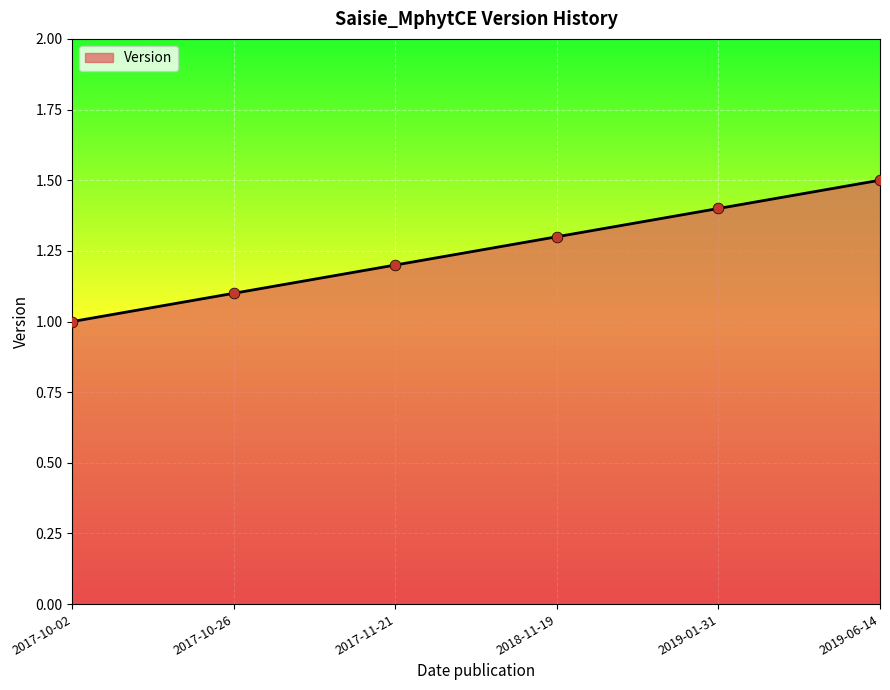

What is the change in value from 2017-11-21 to 2018-11-19?

+0.1